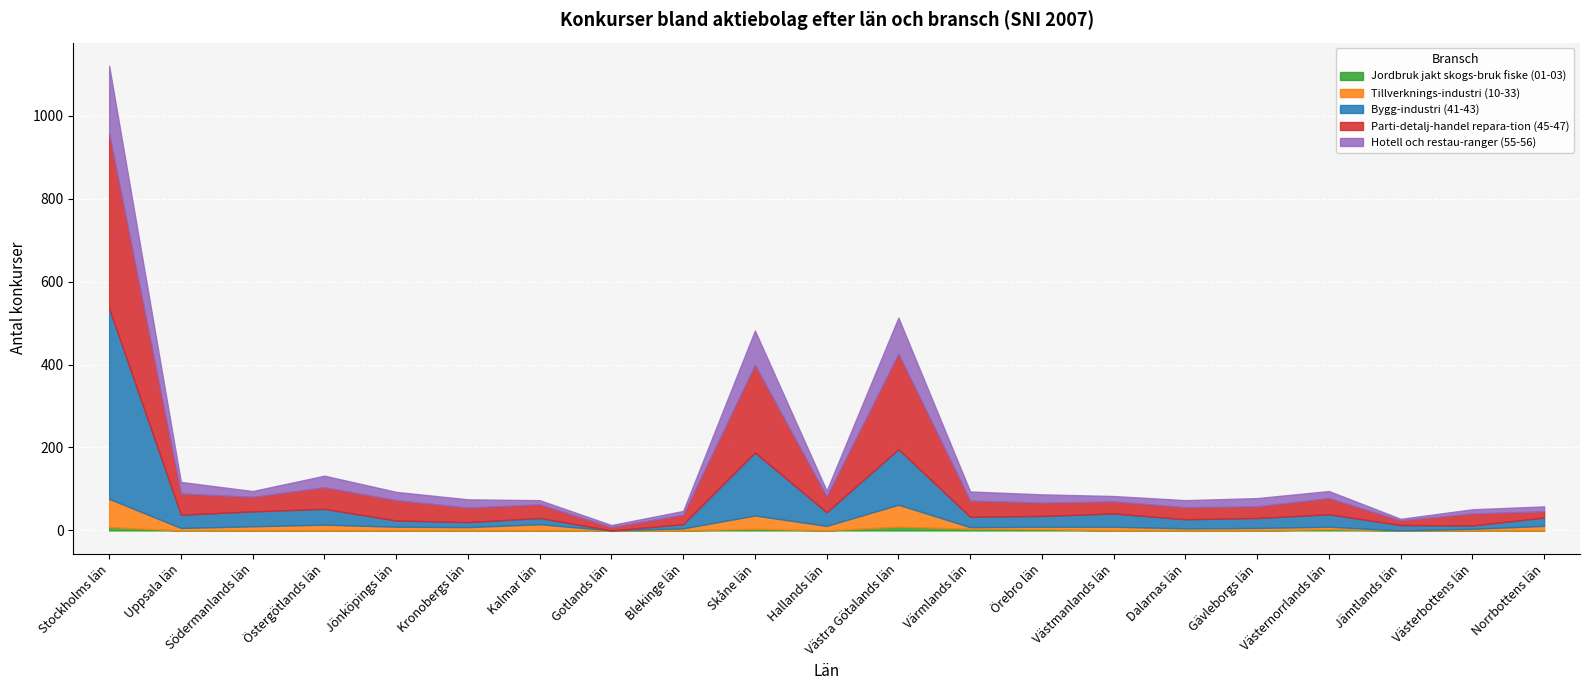

Where is Hotell och restau-ranger (55-56) nearest to the value 83?

Skåne län